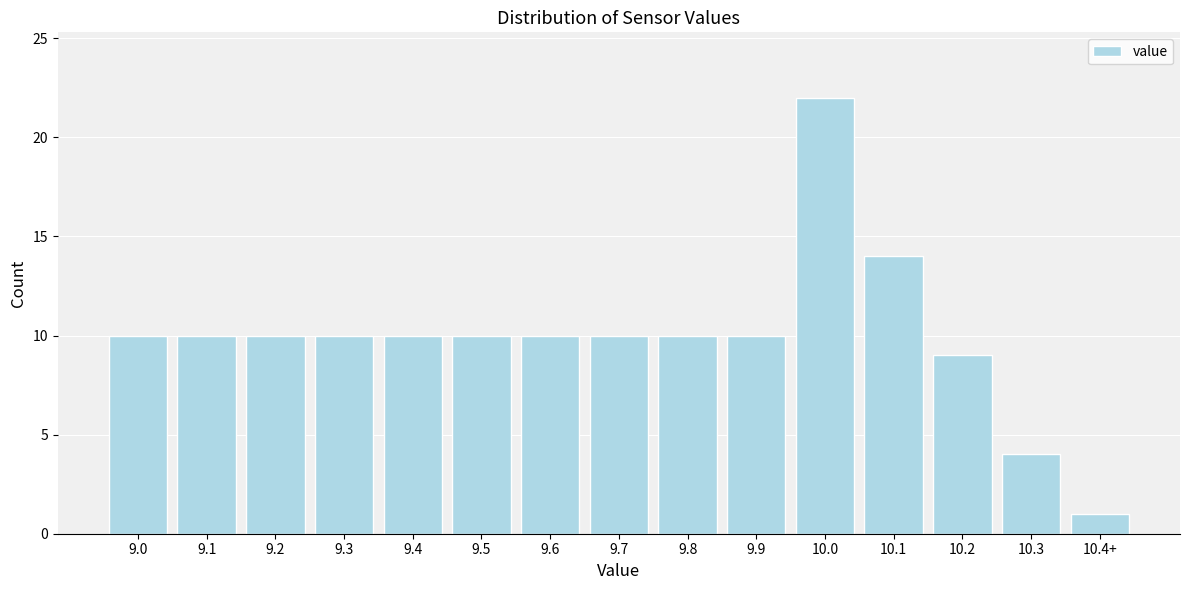

Reading right to left, transcribe all the data shown in this chart.

10.4+=1	10.3=4	10.2=9	10.1=14	10.0=22	9.9=10	9.8=10	9.7=10	9.6=10	9.5=10	9.4=10	9.3=10	9.2=10	9.1=10	9.0=10